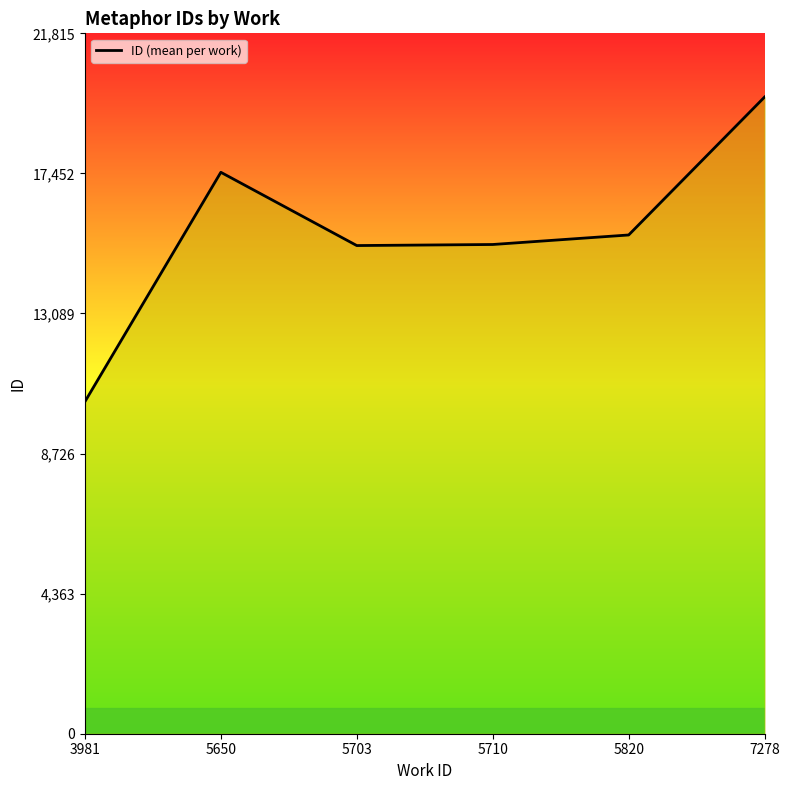

Between 5820 and 3981, which is larger?

5820